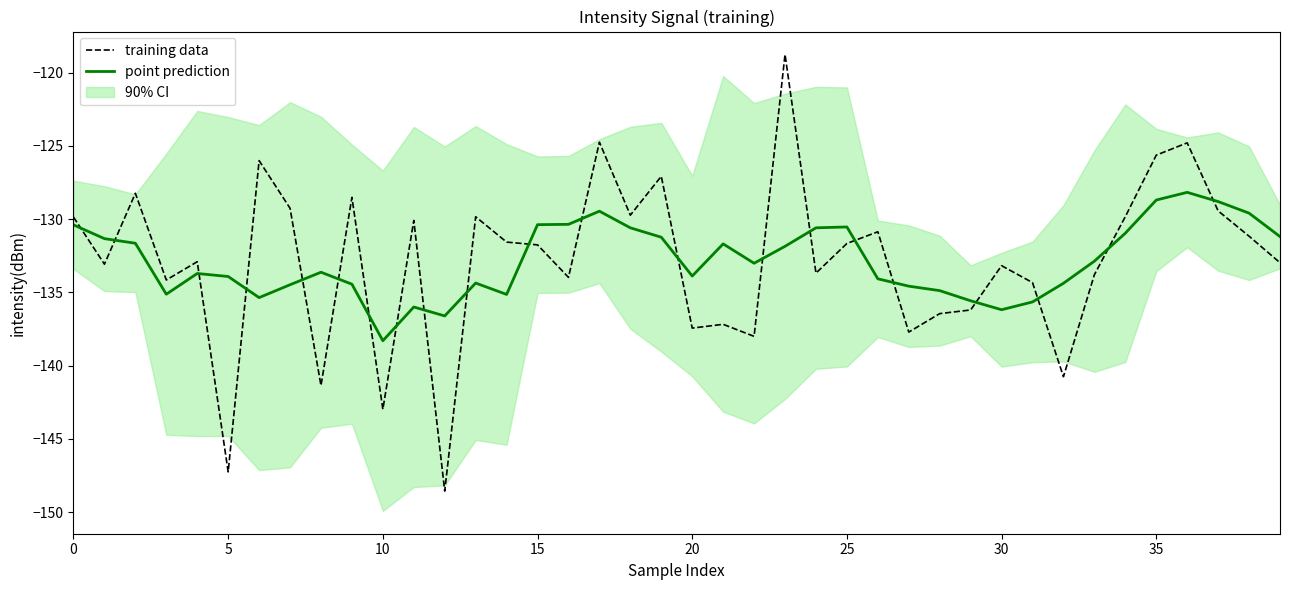

Which category has the highest value in the point prediction series?

36